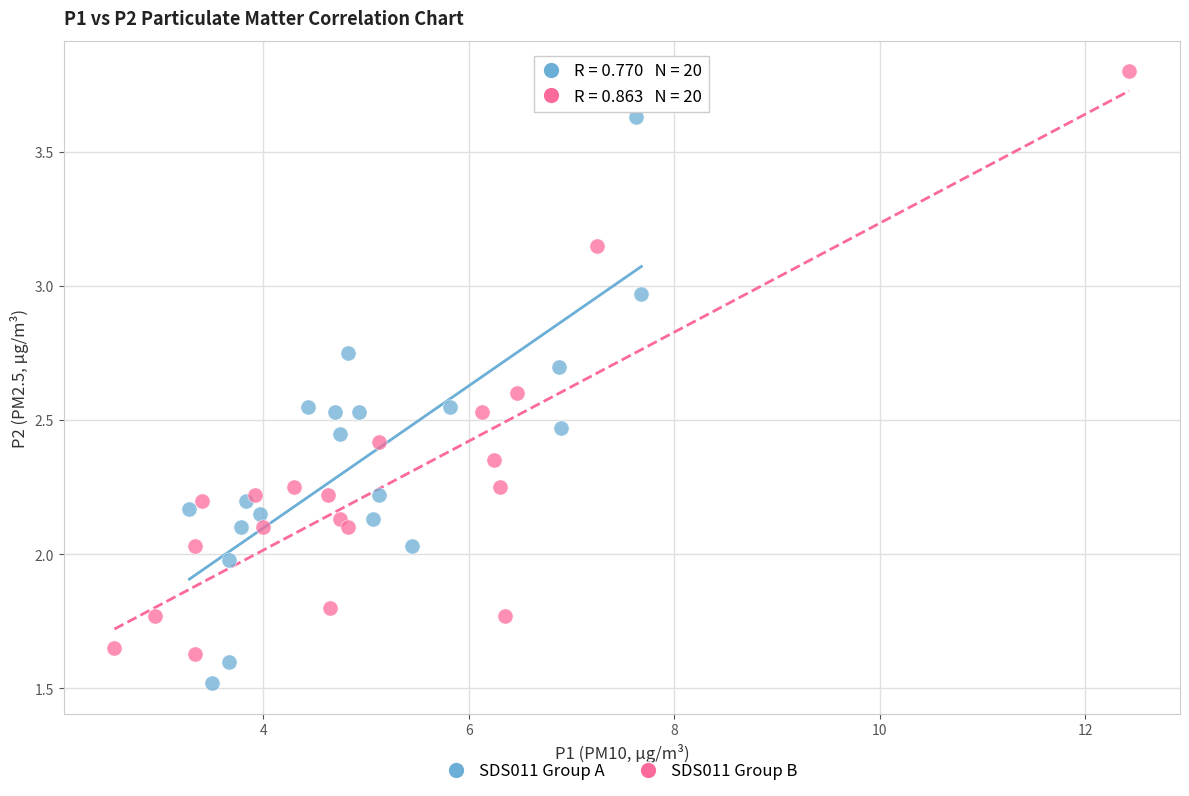

Which series contains the highest Y value?

SDS011 Group B